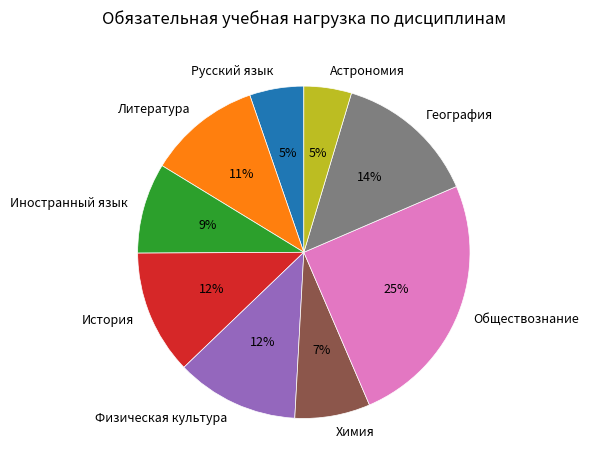

Do География and Физическая культура together represent more than half of the pie?

No